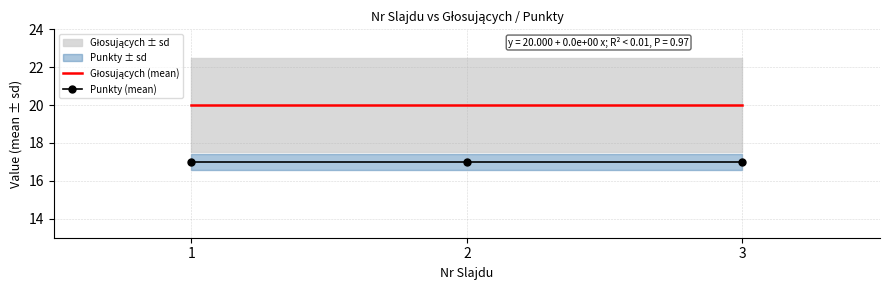

What is the smallest value displayed?

17